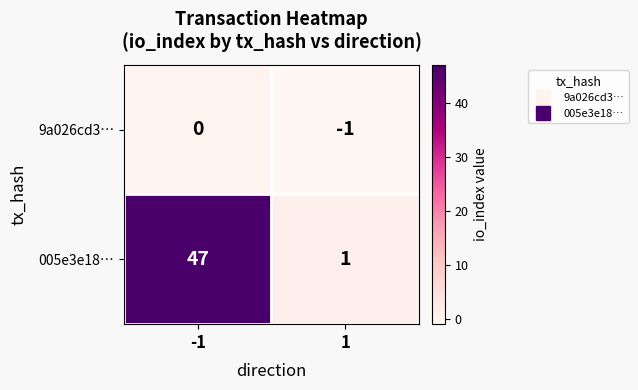

Is it true that 005e3e18… equals 47 at -1?

True